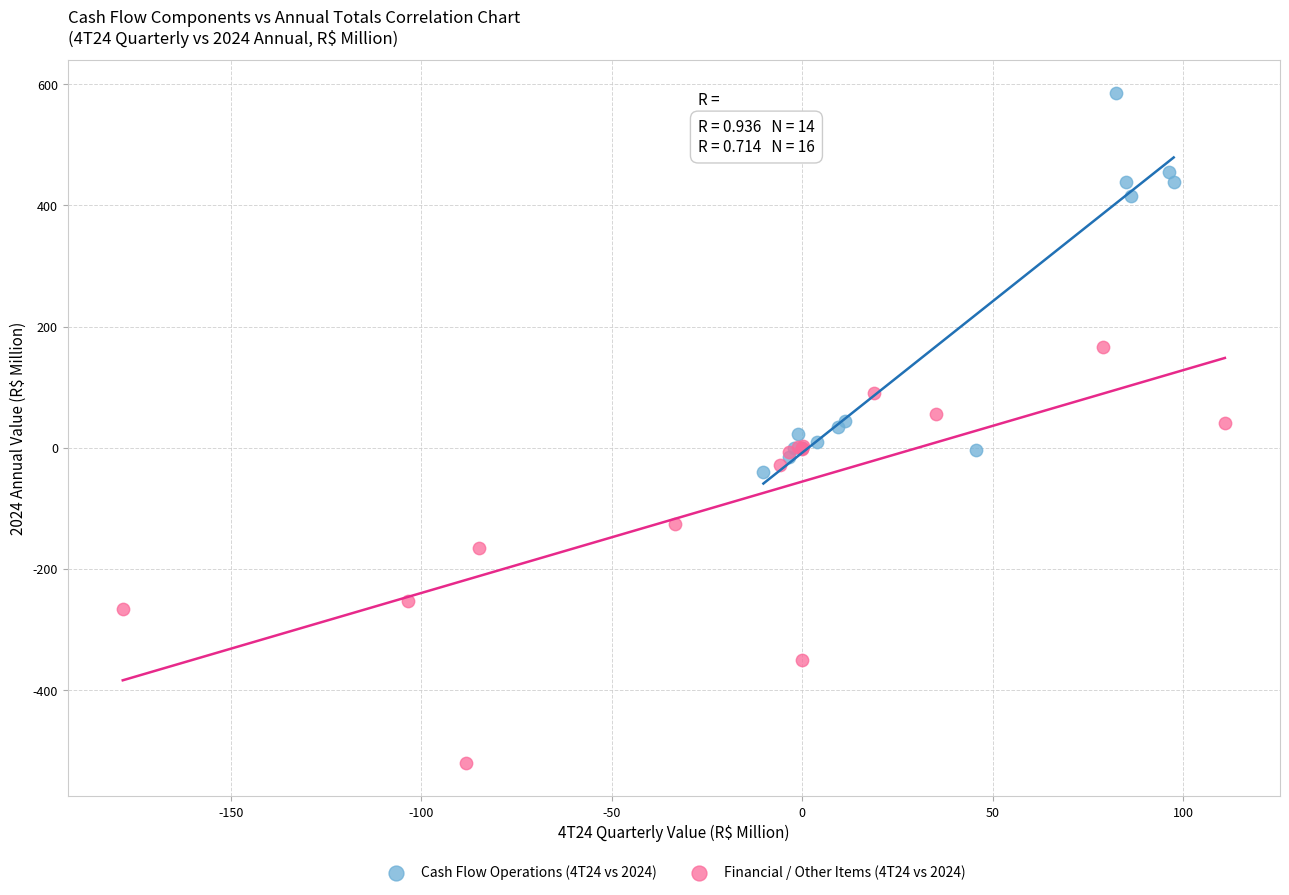

Which series contains the lowest Y value?

Financial / Other Items (4T24 vs 2024)